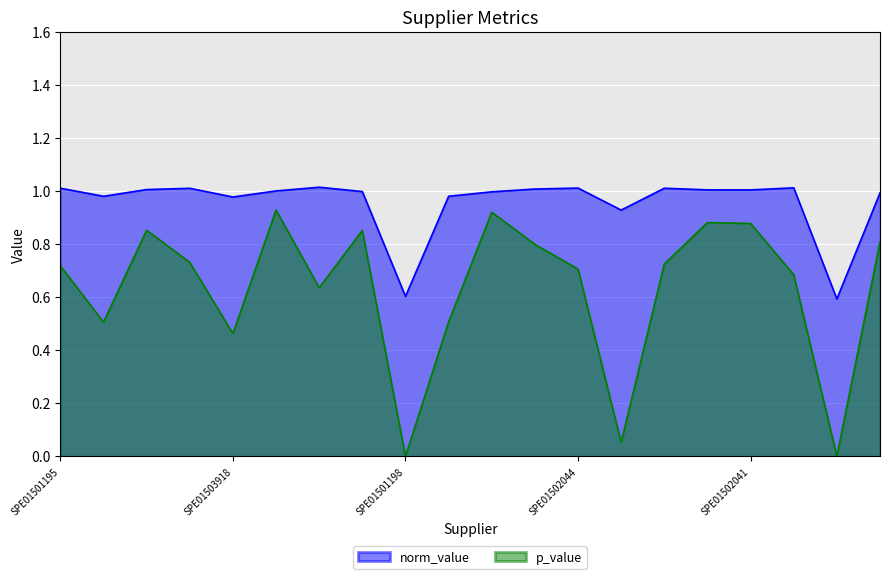

At which label is p_value closest to 0?

SPE01503720